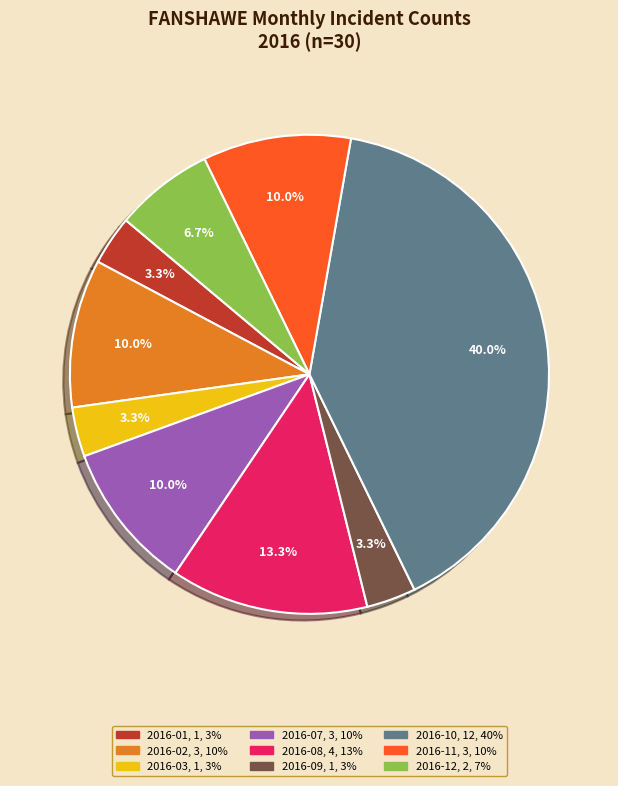

To the nearest percent, what is the difference between the largest and smallest slice percentages?

37%